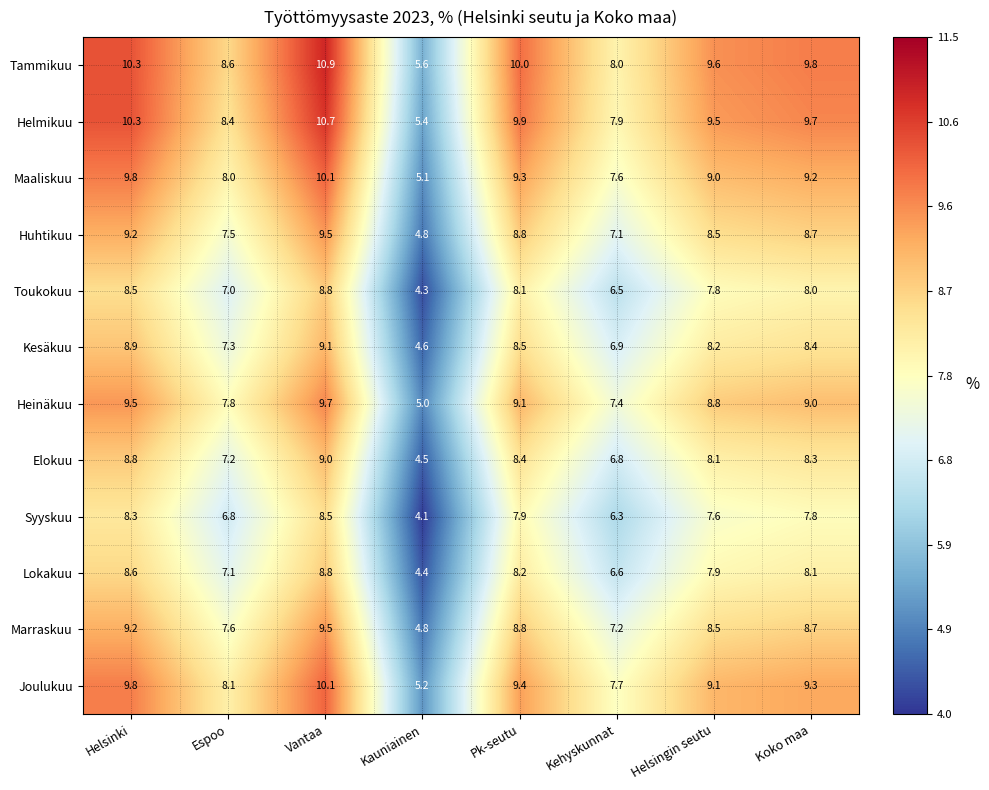

What is the difference between the second highest and minimum values in the Heinäkuu series?

4.5